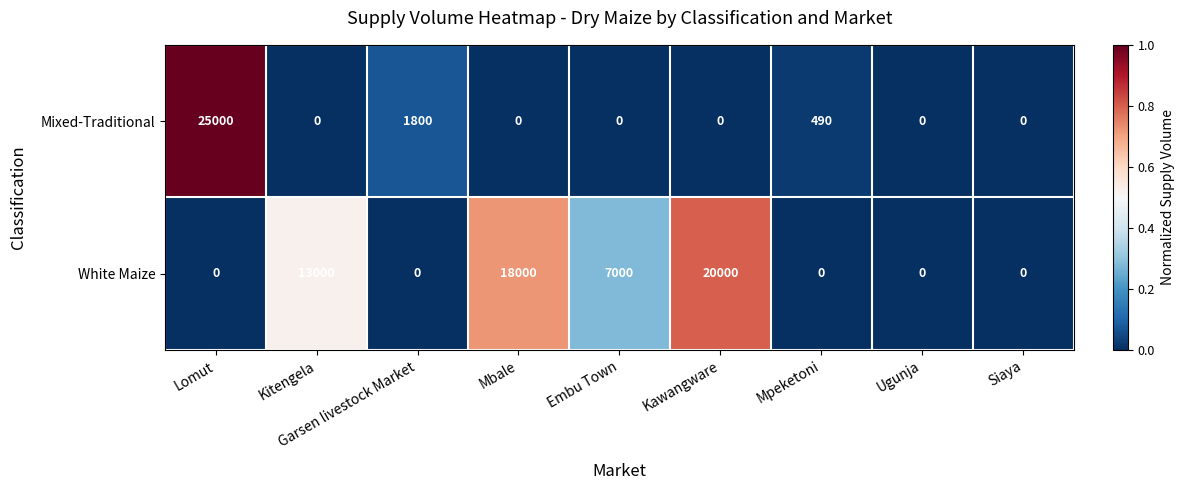

What is the maximum value for White Maize?

20000